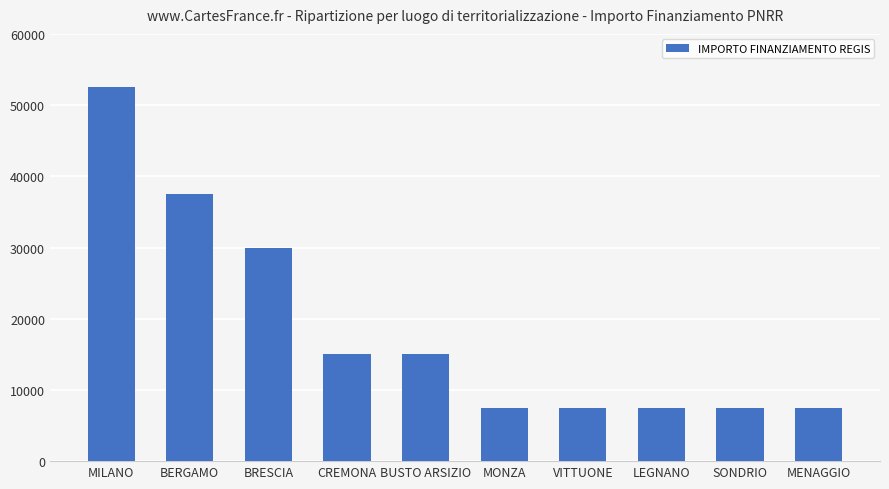

The chart shows a value of 80360 at MILANO. True or false?

False